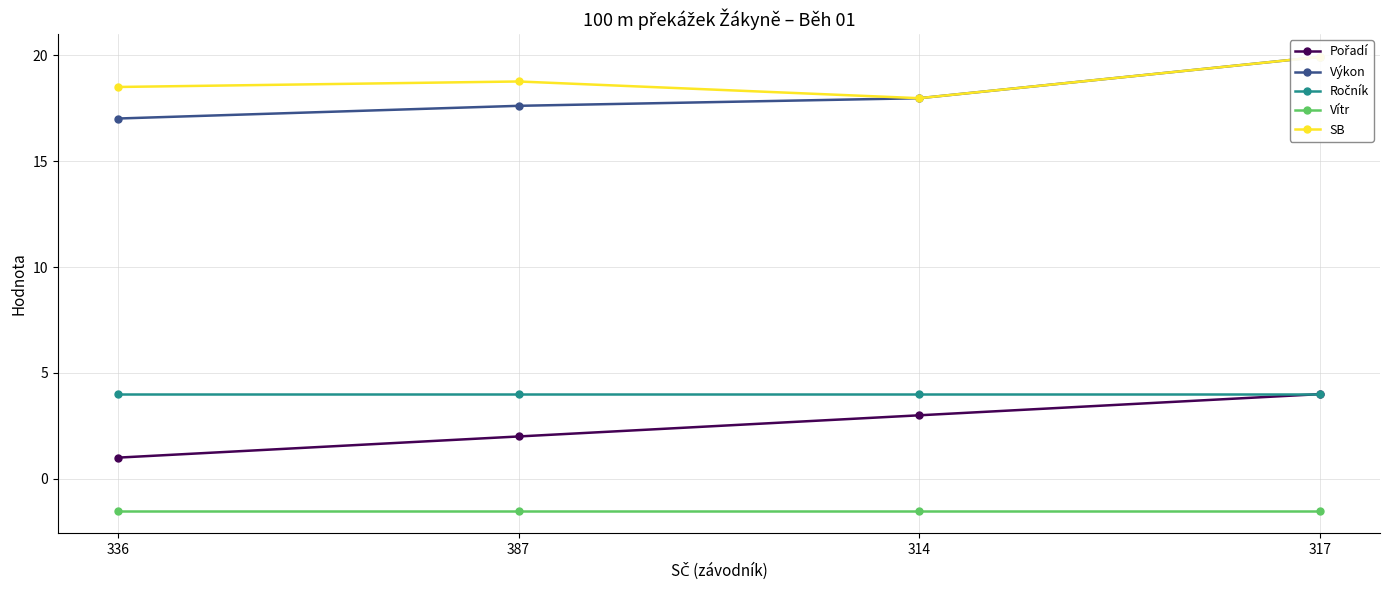

Which series has the largest total across all categories?

SB